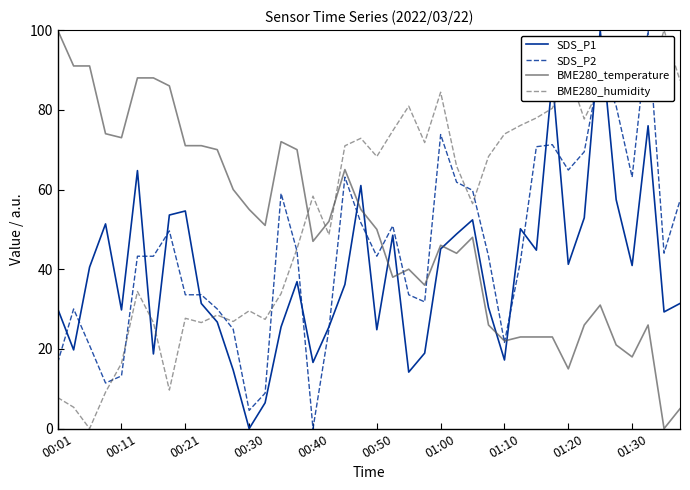

List the series in order of their overall mean, lowest first.

SDS_P1, SDS_P2, BME280_temperature, BME280_humidity